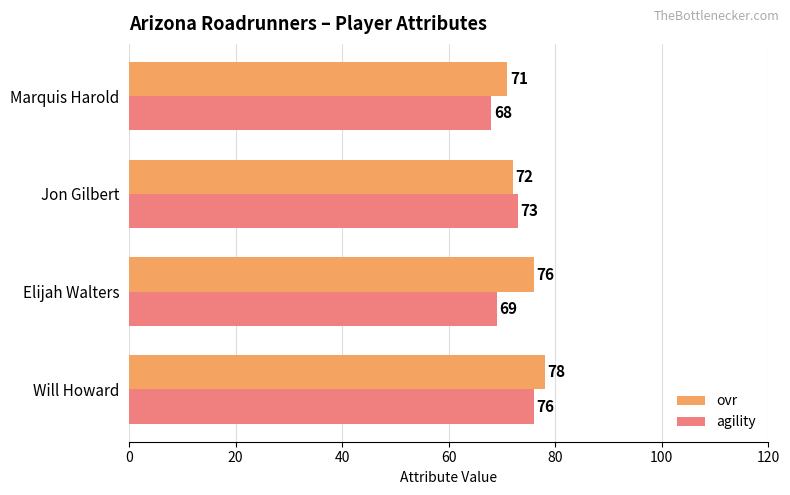

Count the ovr values in the range 72 to 78.

3